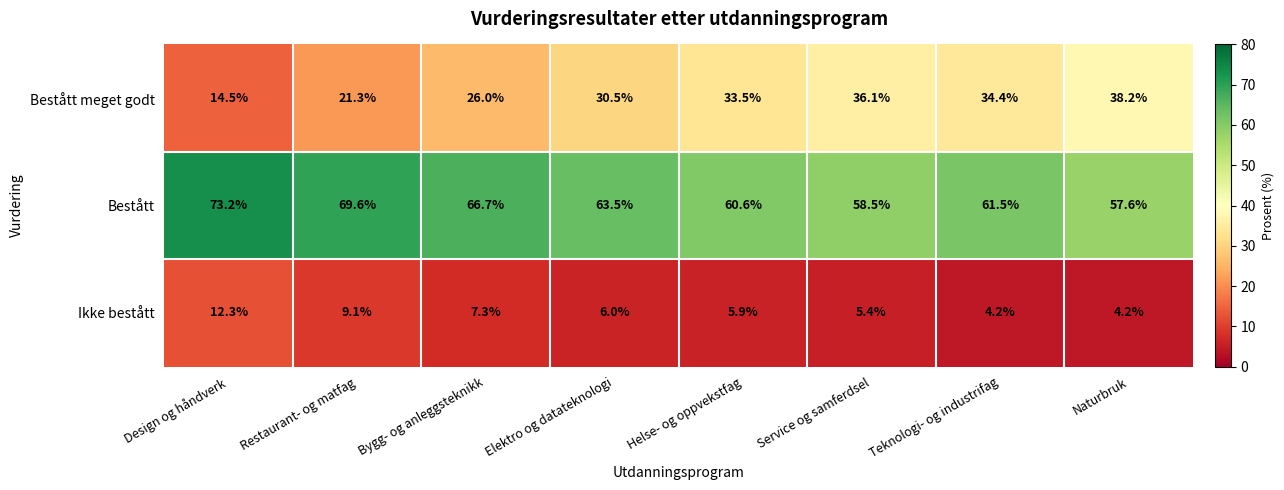

True or false: Bestått has a value of 60.6 at Helse- og oppvekstfag.

True